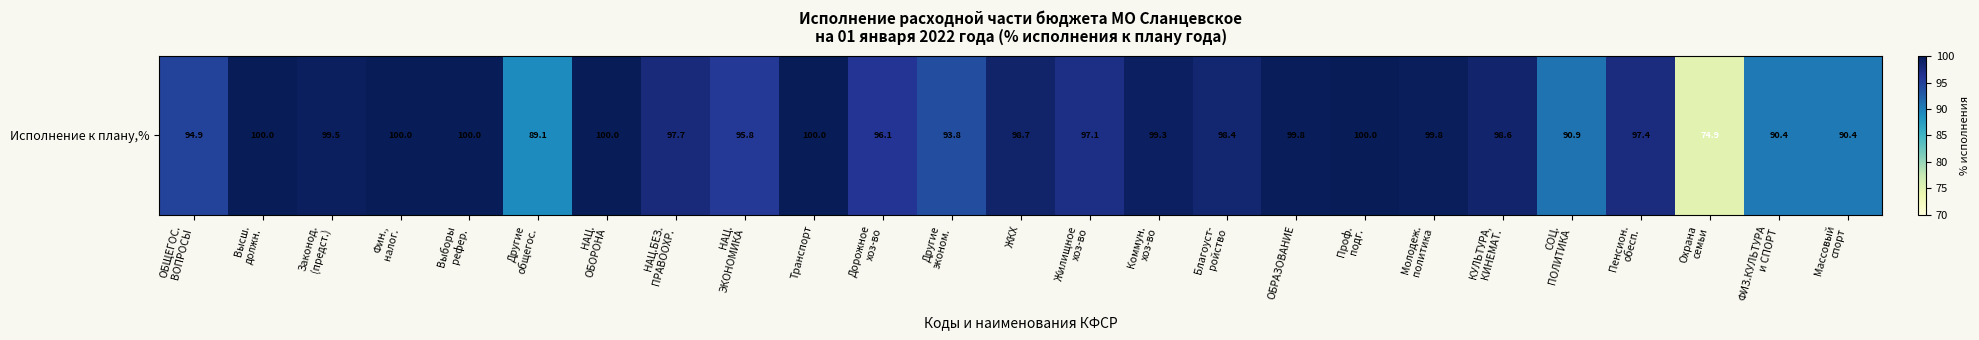

Which label corresponds to the smallest value in the chart?

Охрана
семьи